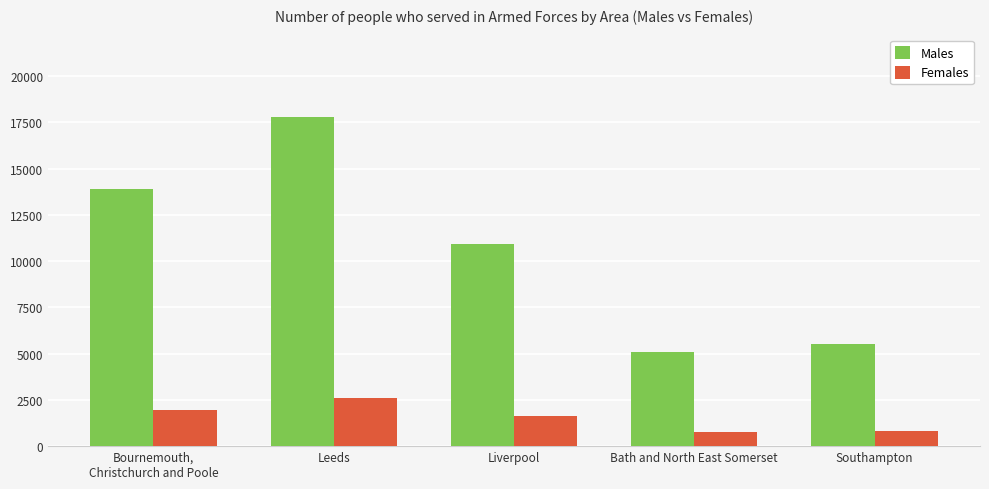

What is the difference between the Females values at Bath and North East Somerset and Leeds?

1844